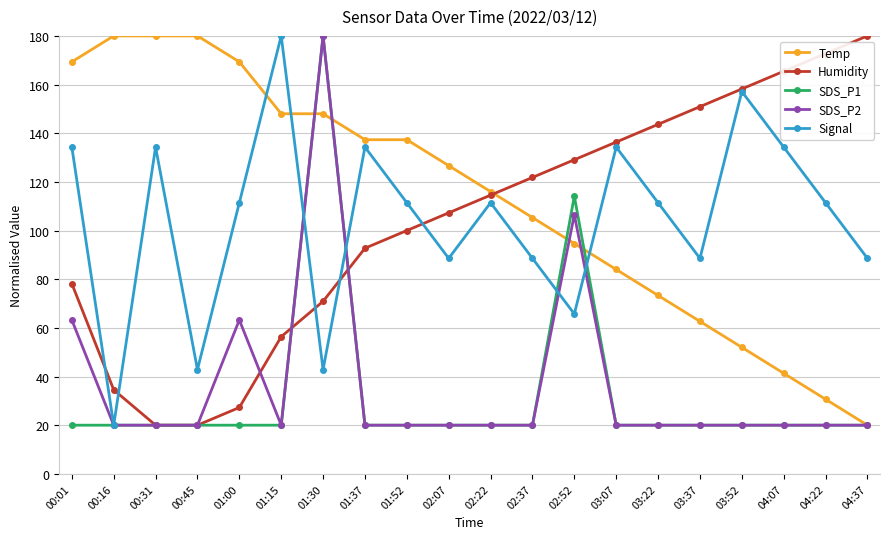

What is the label of the 13th point from the left?

02:52